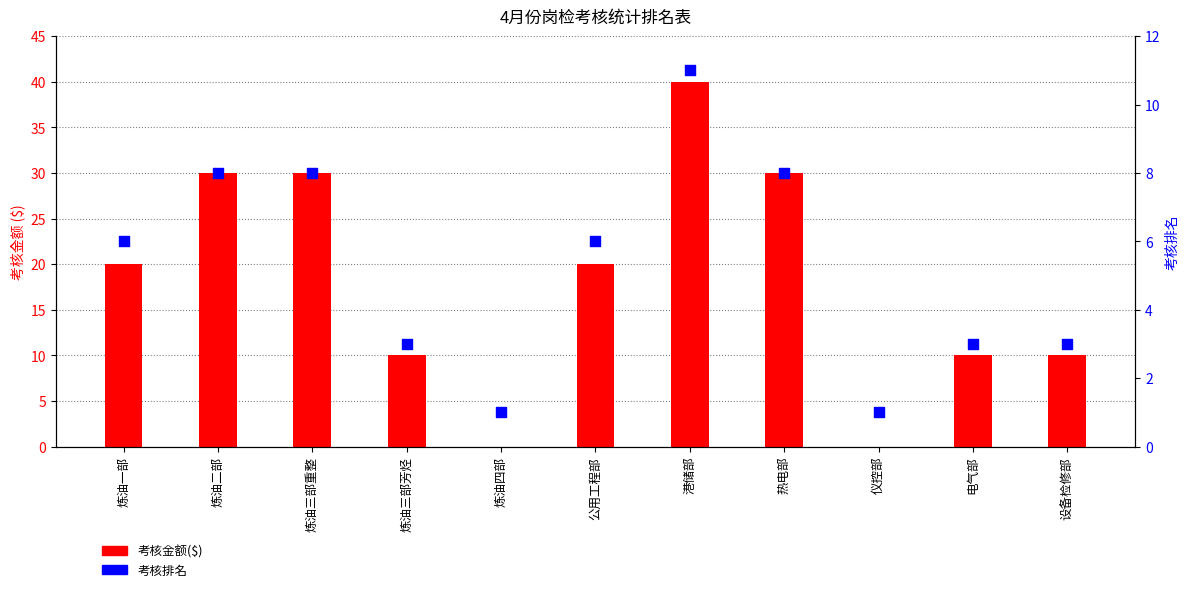

Which series has the largest total across all categories?

考核金额($)